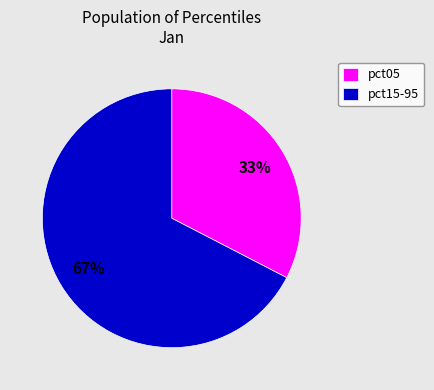

The pct15-95 slice represents 73% of the pie. True or false?

False